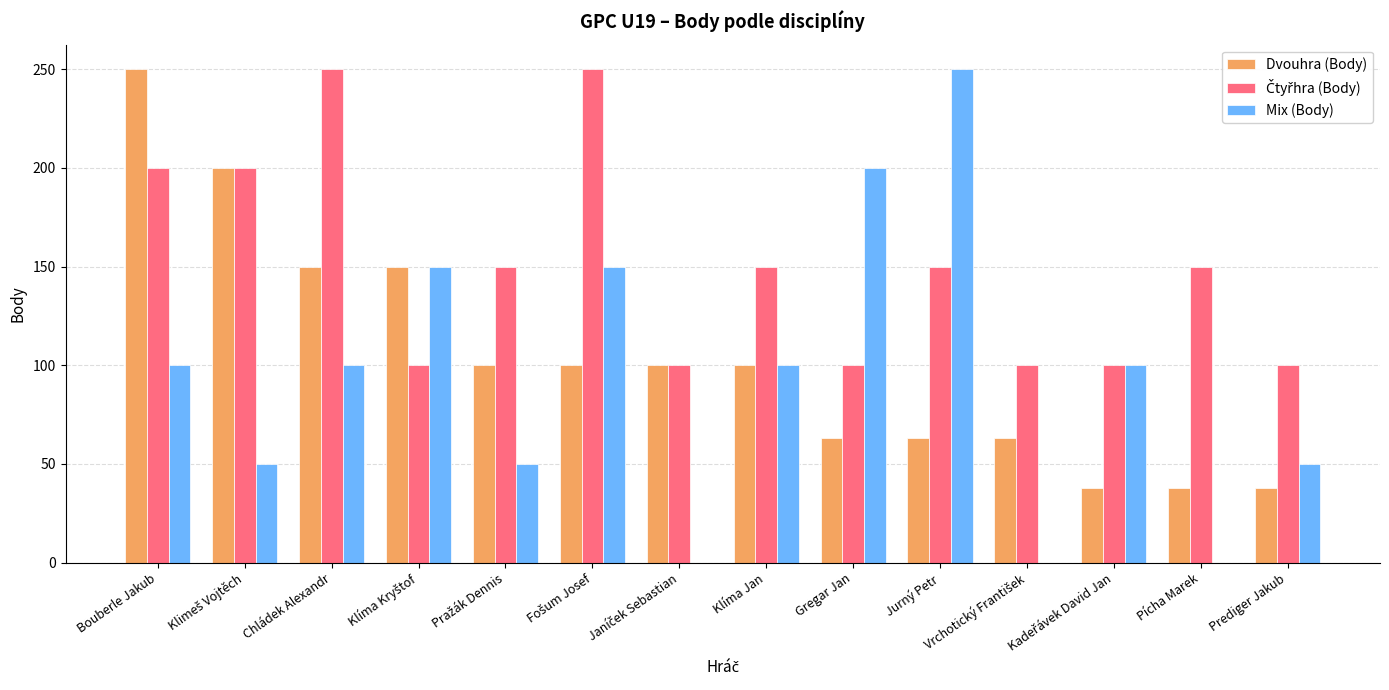

Is the value of Dvouhra (Body) at Jurný Petr greater than the value of Mix (Body) at Klíma Jan?

No